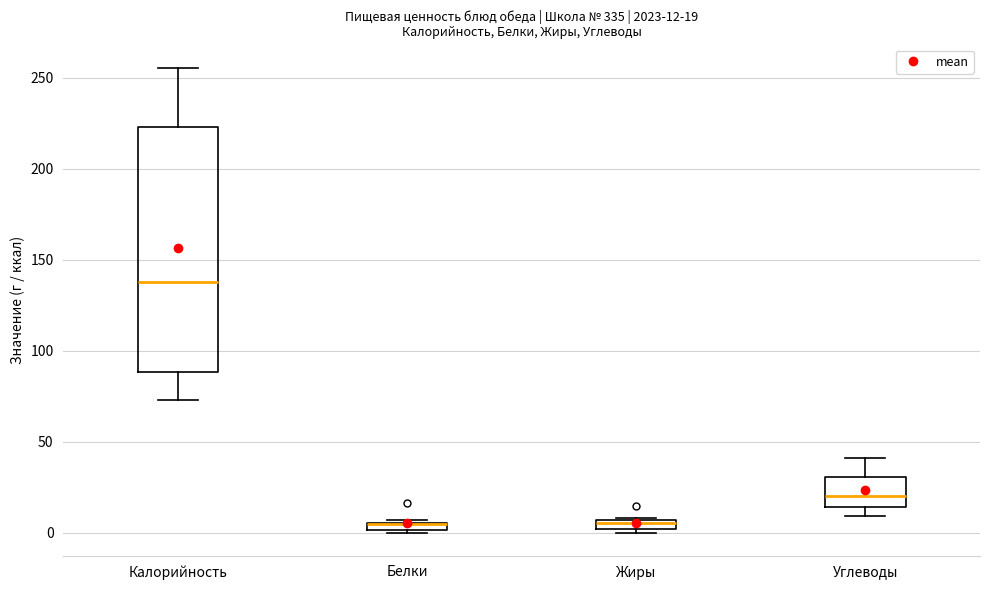

Comparing the boxes themselves (not the whiskers), which one is the tallest?

Калорийность